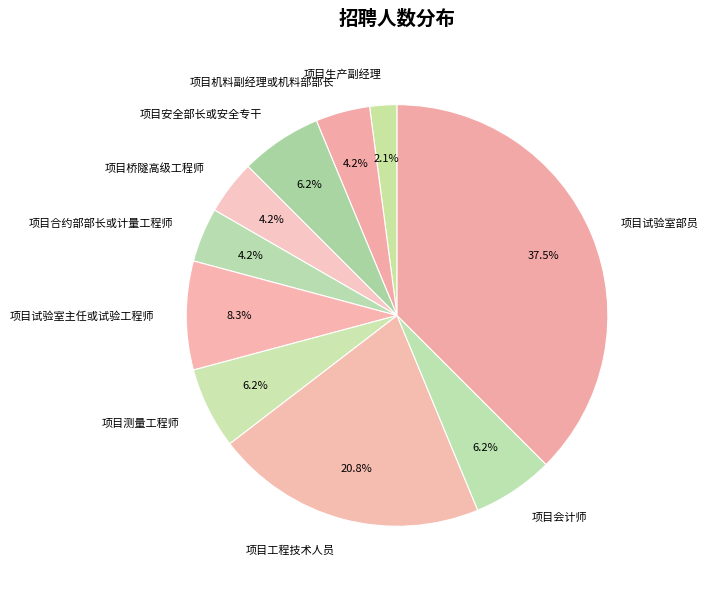

Combined, do 项目合约部部长或计量工程师 and 项目会计师 account for over 50%?

No